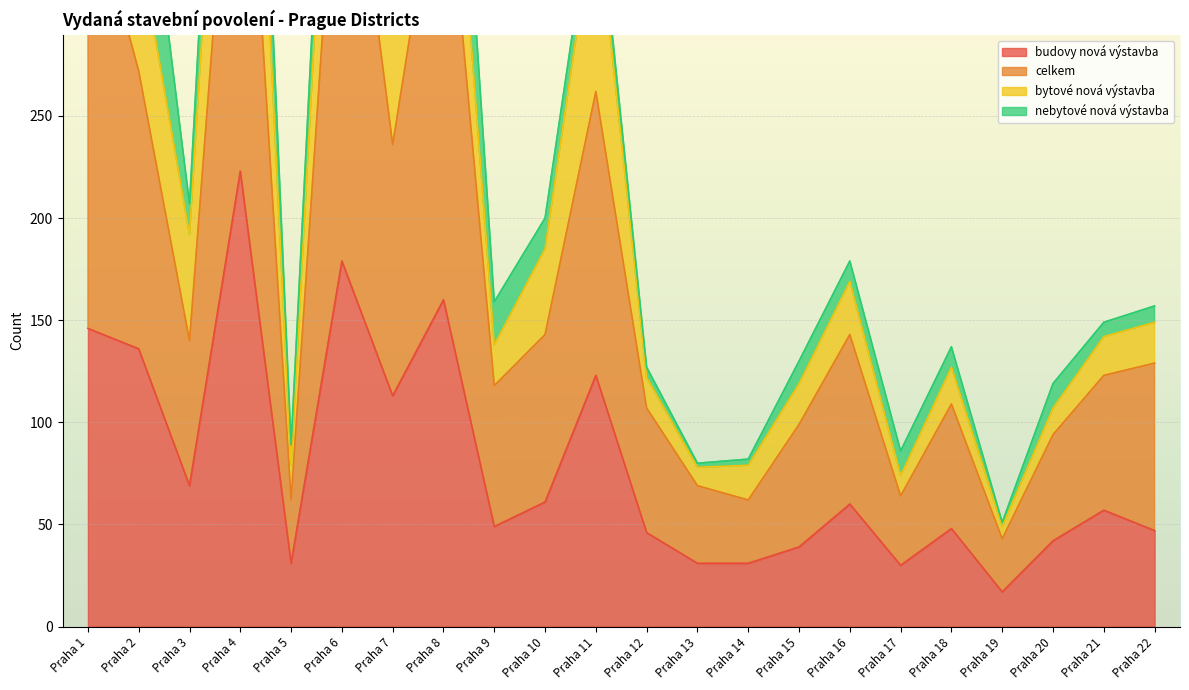

True or false: celkem and budovy nová výstavba cross at least once.

False